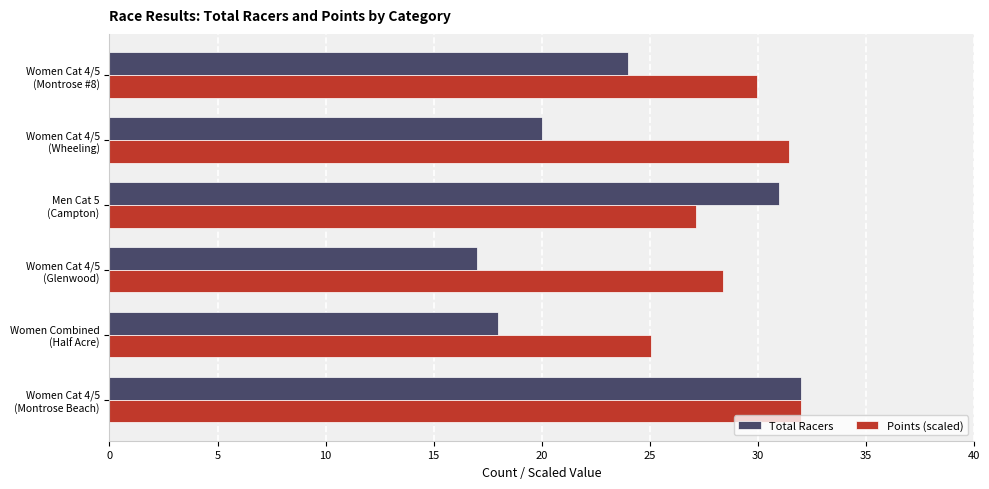

Which series has the widest spread of values?

Total Racers